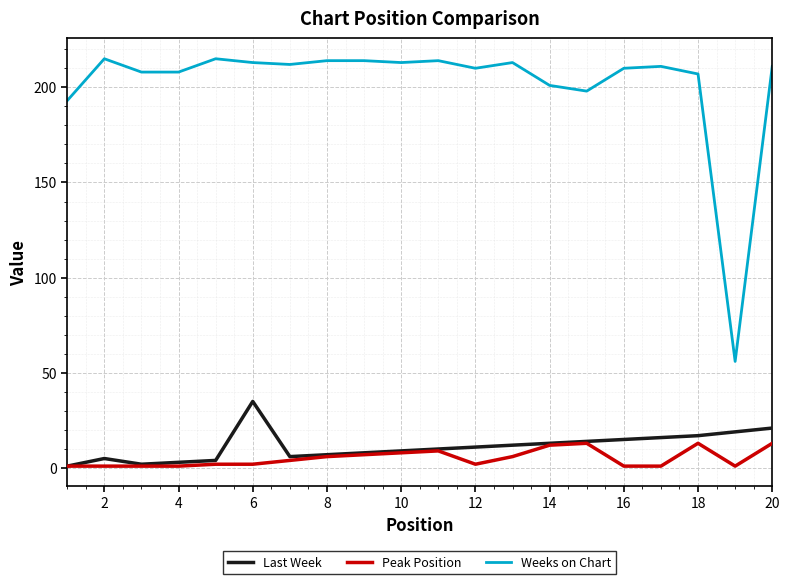

True or false: Weeks on Chart and Peak Position cross at least once.

False